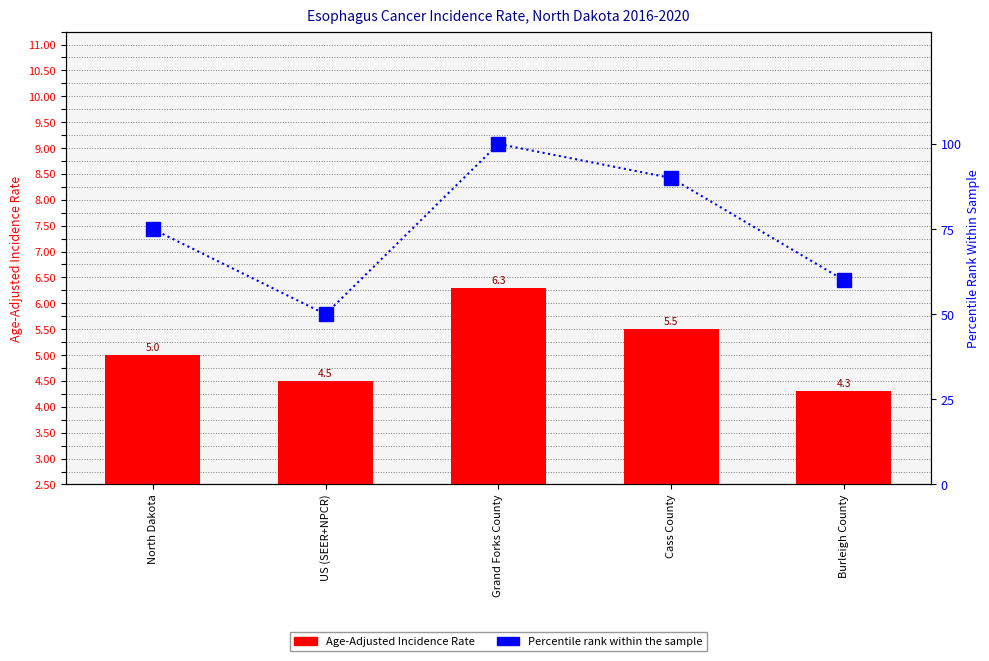

How many groups of bars are there?

5